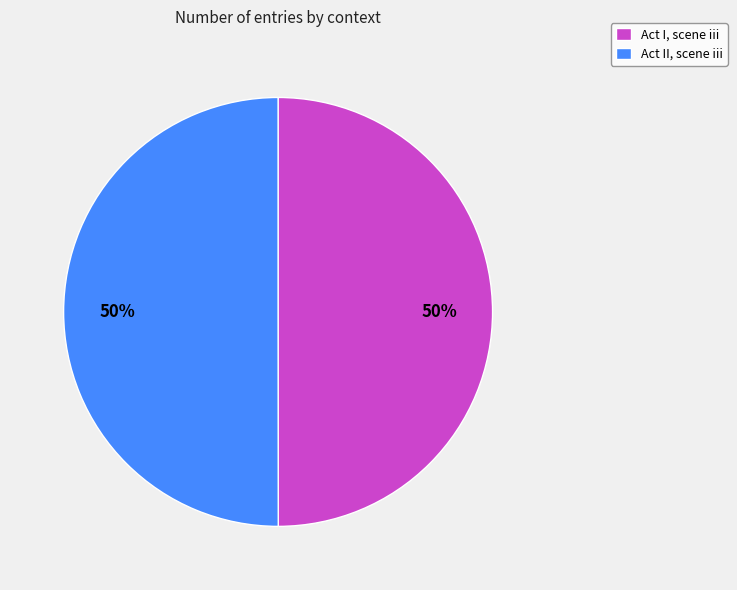

How many segments does this pie chart have?

2